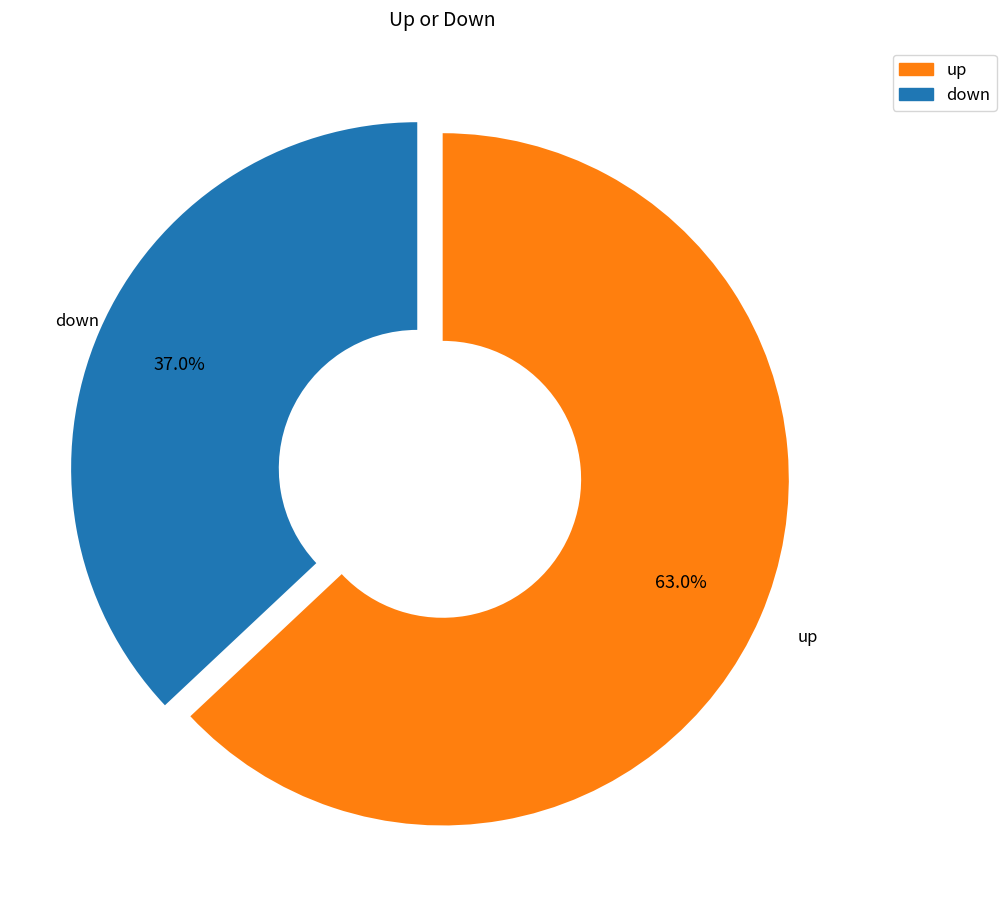

True or false: down accounts for 37% of the total.

True